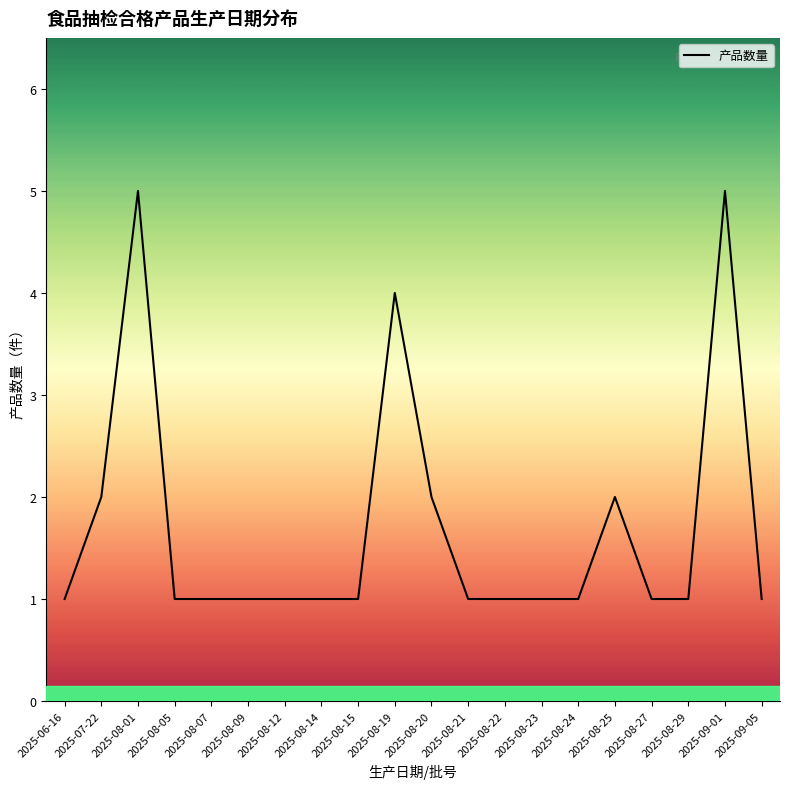

What position from the right is 2025-08-29?

3